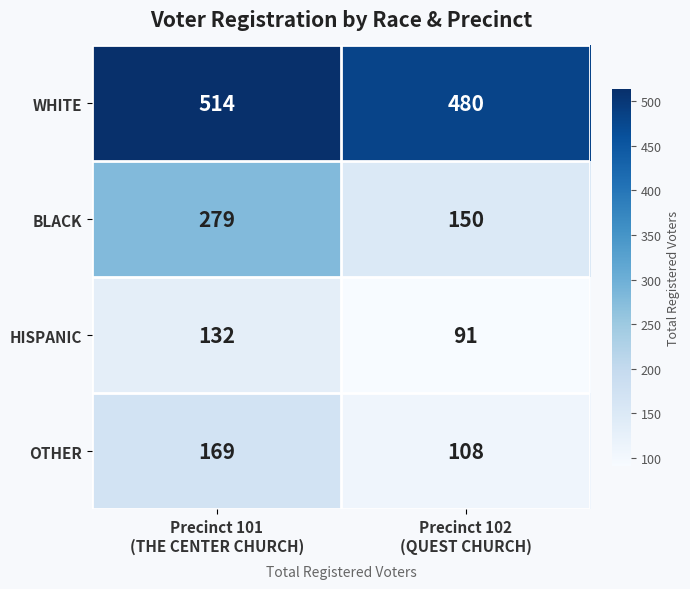

Reading left to right, transcribe all the data shown in this chart.

WHITE: 514	480
BLACK: 279	150
HISPANIC: 132	91
OTHER: 169	108